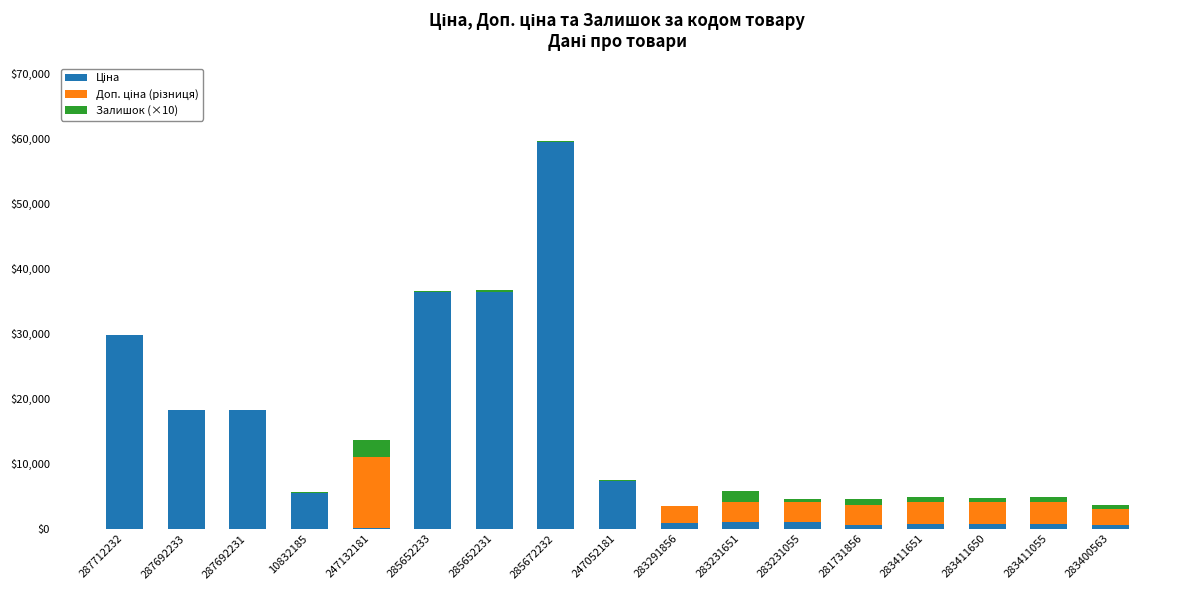

How many distinct data groups are displayed?

3